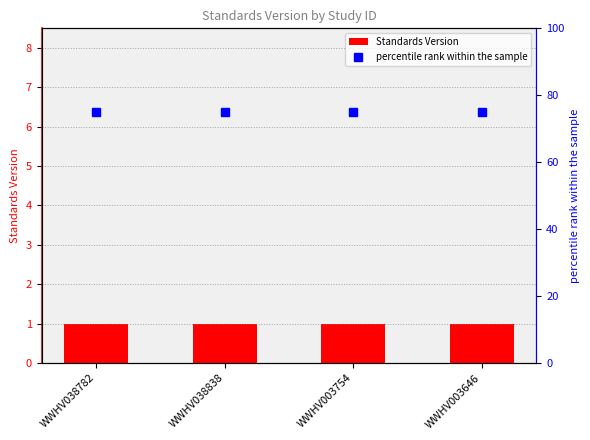

Rank the series at WWHV003754 from highest to lowest value.

percentile rank within the sample, Standards Version